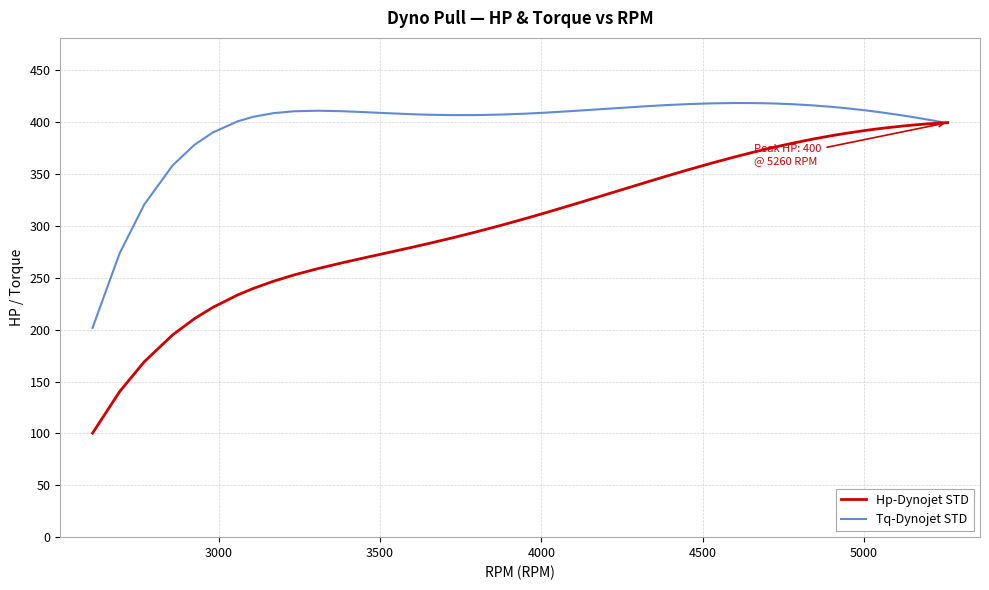

Which series has the largest range (max minus min)?

Hp-Dynojet STD